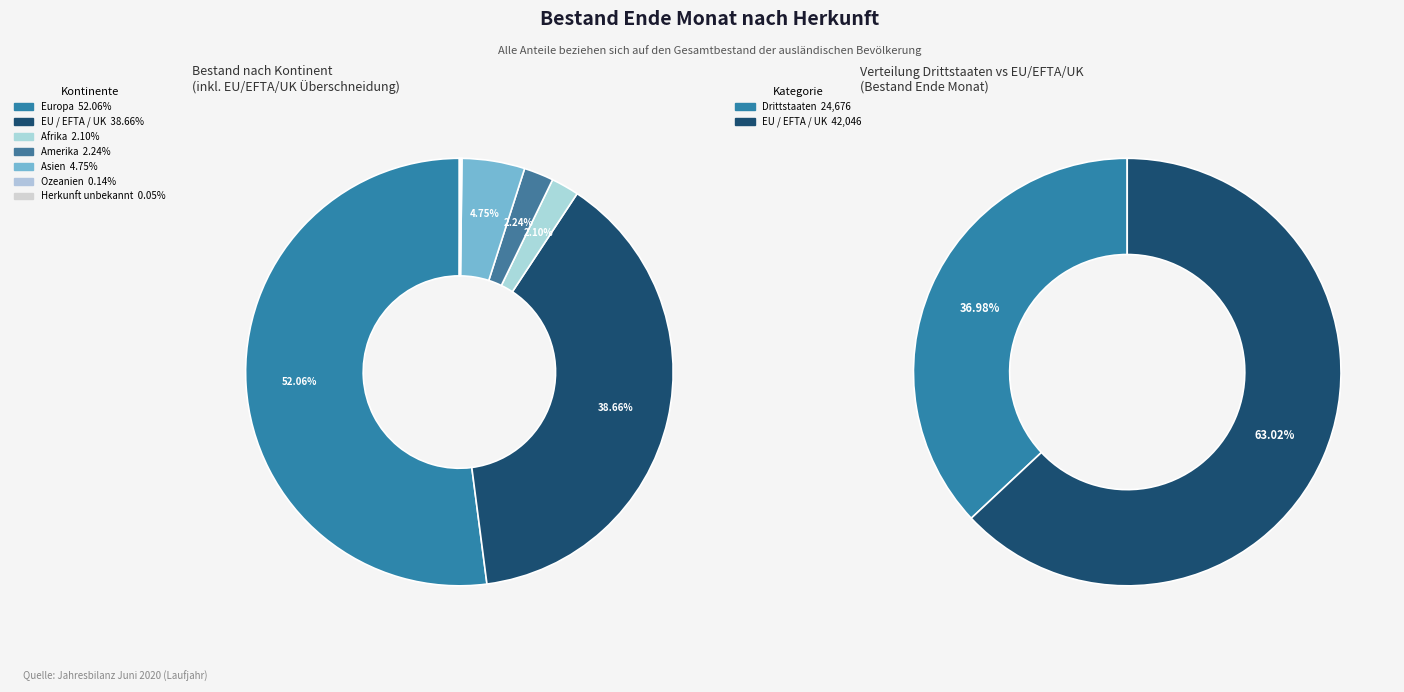

Is it true that Herkunft unbekannt is 0% of the pie?

True